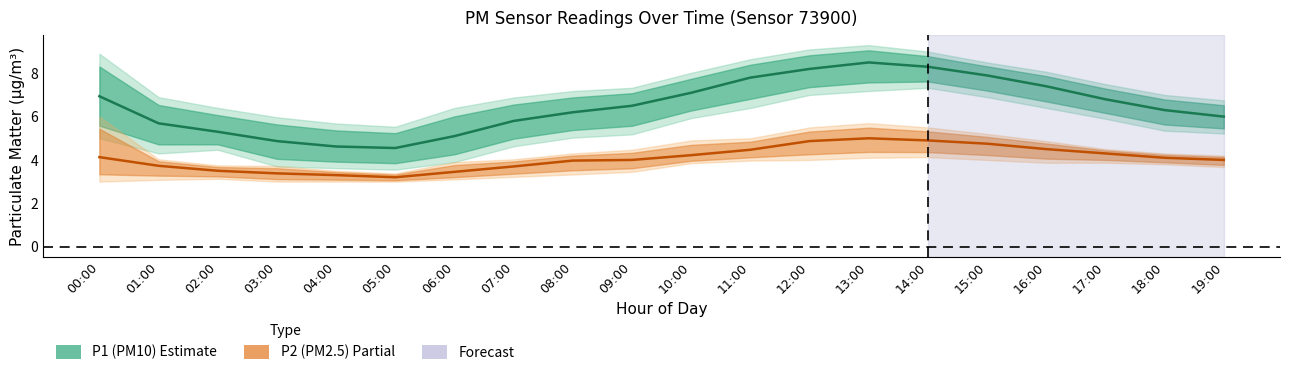

How many interior local peaks does the P2 (PM2.5) series have?

1